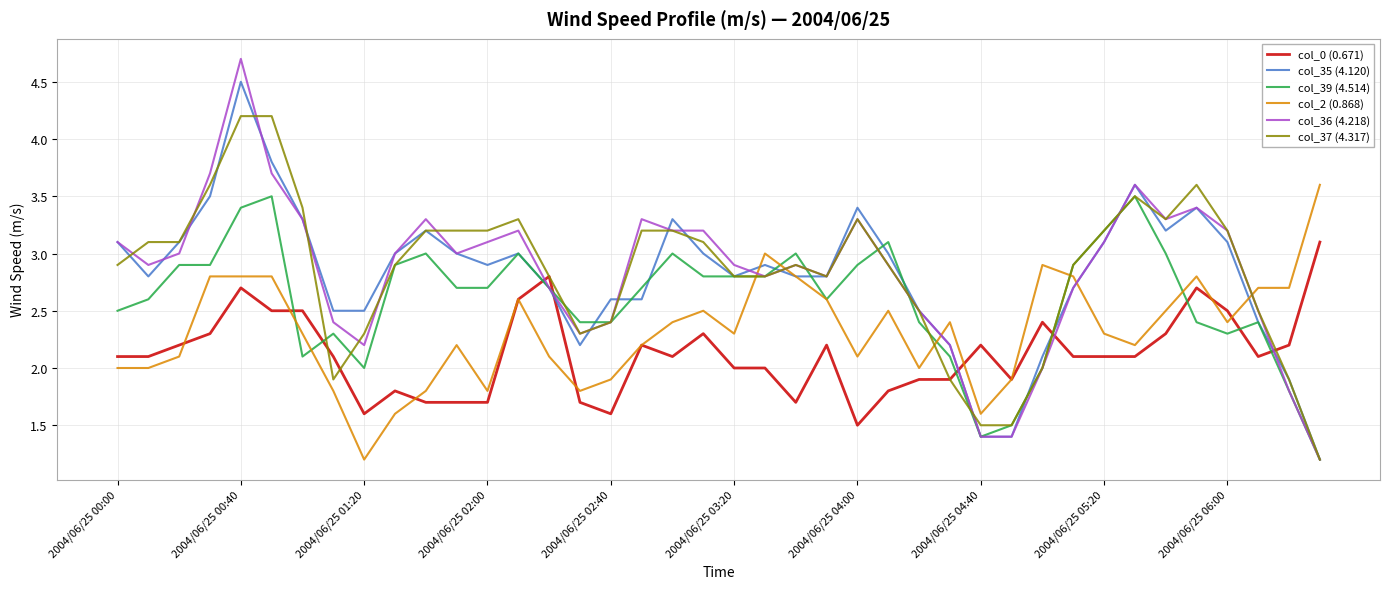

What is the maximum value for col_39 (4.514)?

3.5